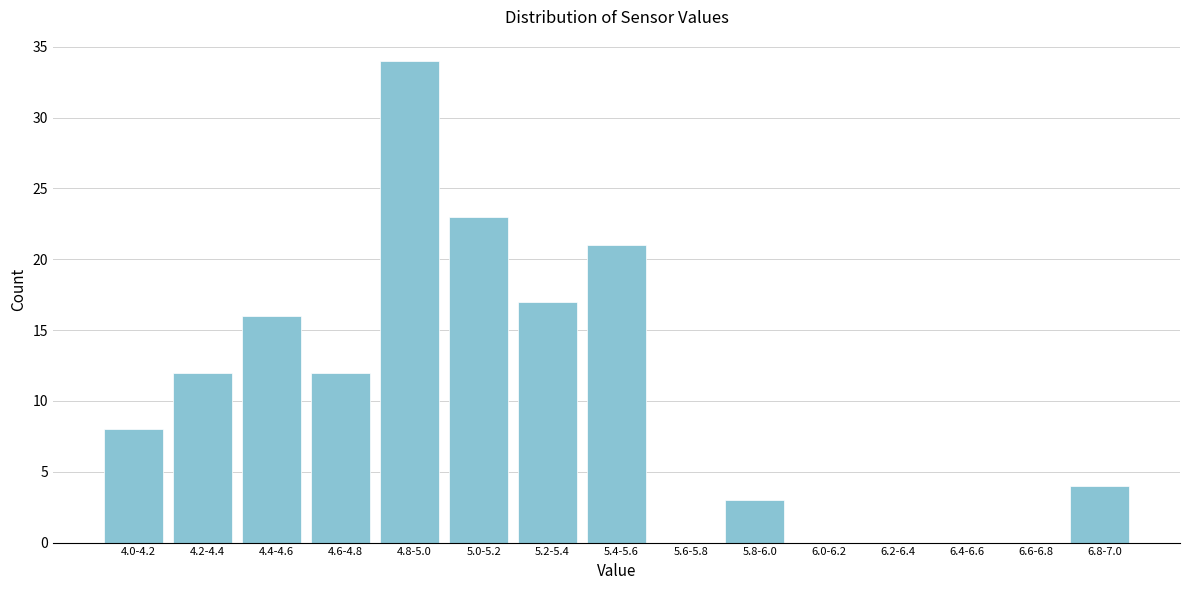

Reading left to right, list all the values displayed in this chart.

4.0-4.2=8	4.2-4.4=12	4.4-4.6=16	4.6-4.8=12	4.8-5.0=34	5.0-5.2=23	5.2-5.4=17	5.4-5.6=21	5.6-5.8=0	5.8-6.0=3	6.0-6.2=0	6.2-6.4=0	6.4-6.6=0	6.6-6.8=0	6.8-7.0=4